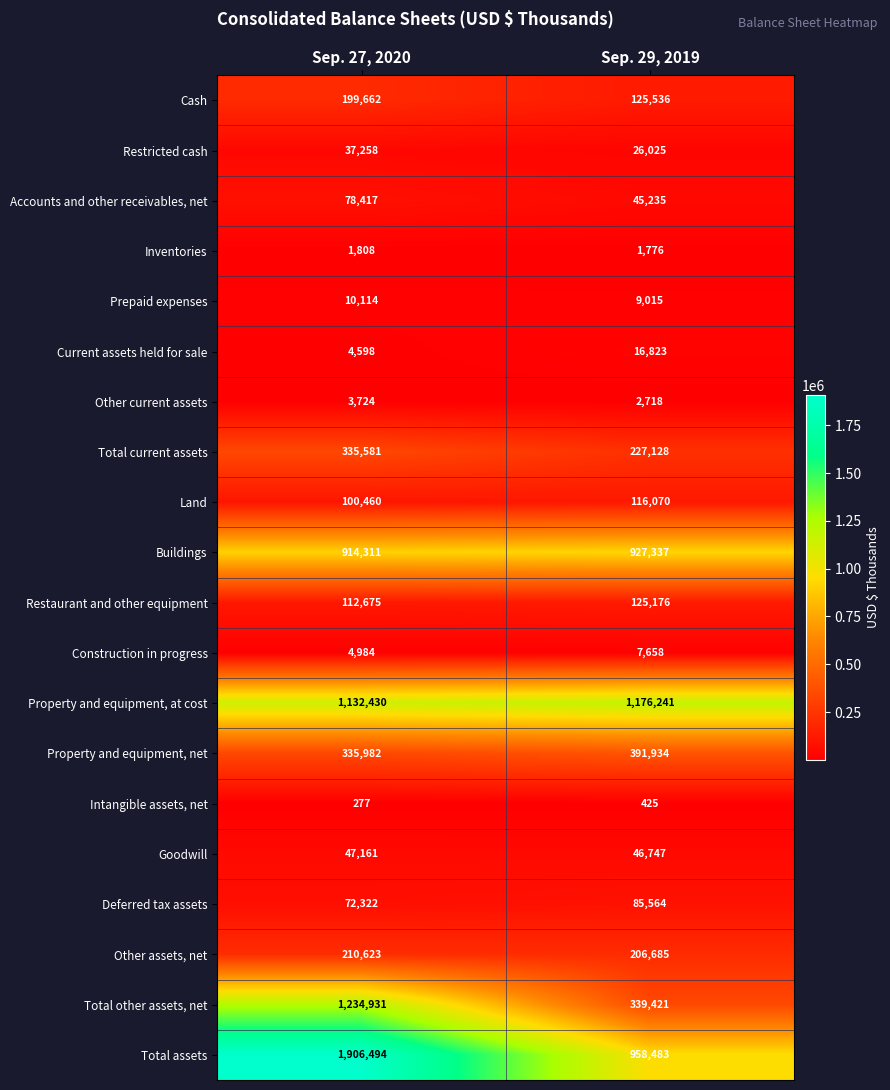

Which series changed the most between Sep. 27, 2020 and Sep. 29, 2019?

Total assets